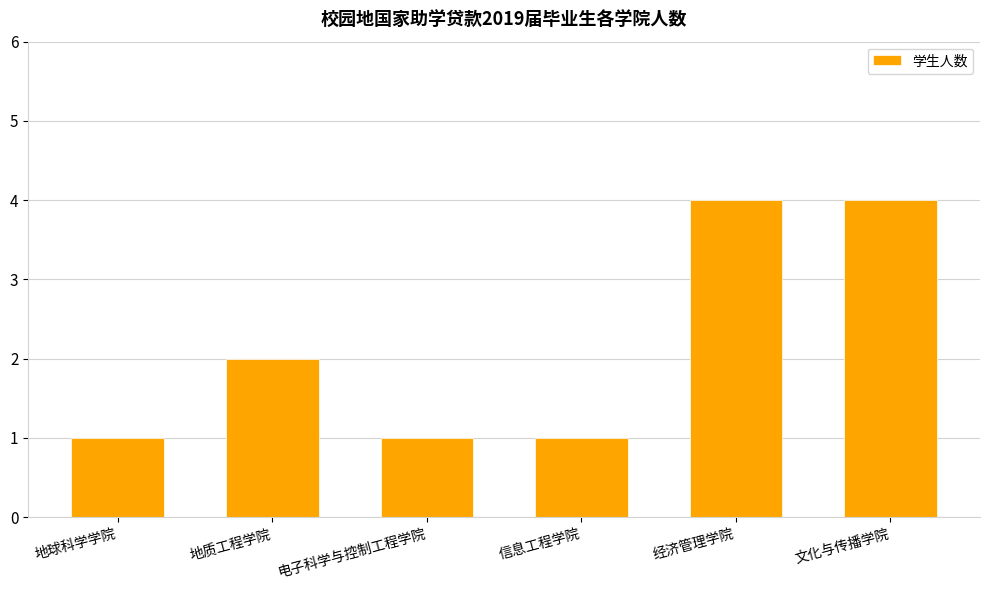

How many values are between 1 and 4?

6